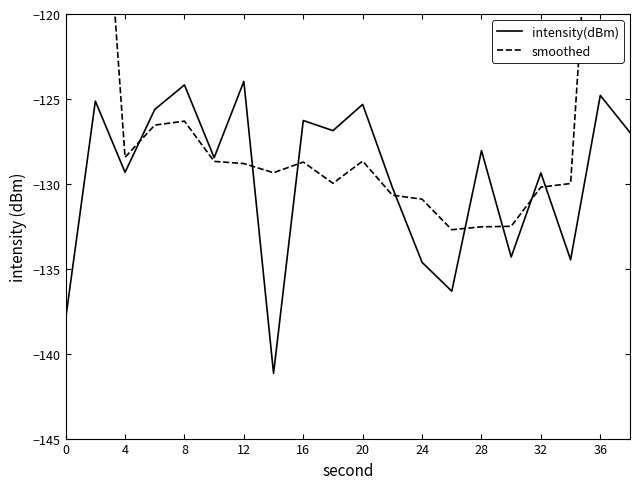

The intensity(dBm) series shows -40.2 at 8. True or false?

False